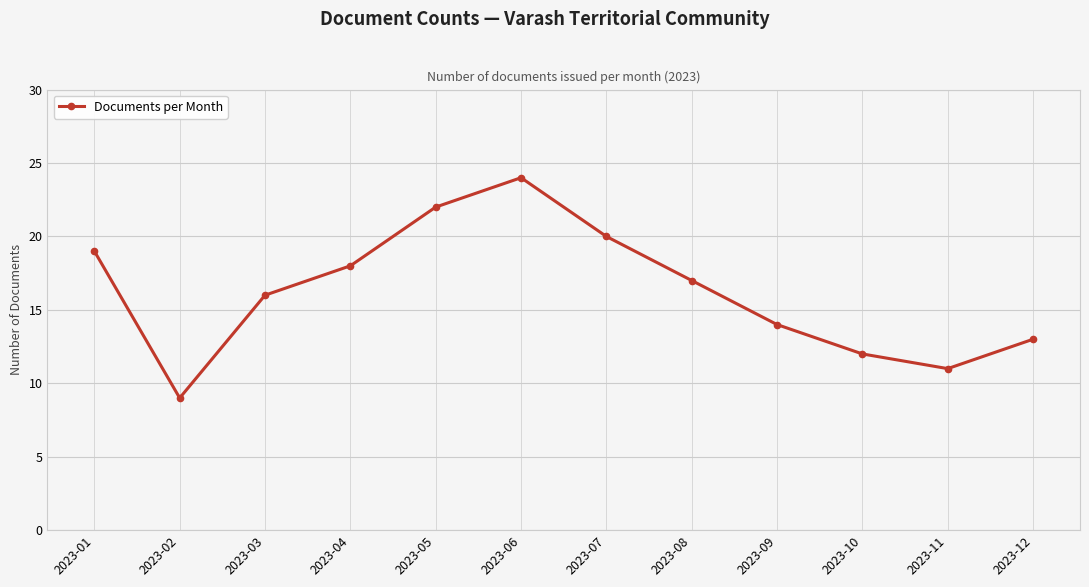

How many distinct data groups are displayed?

1